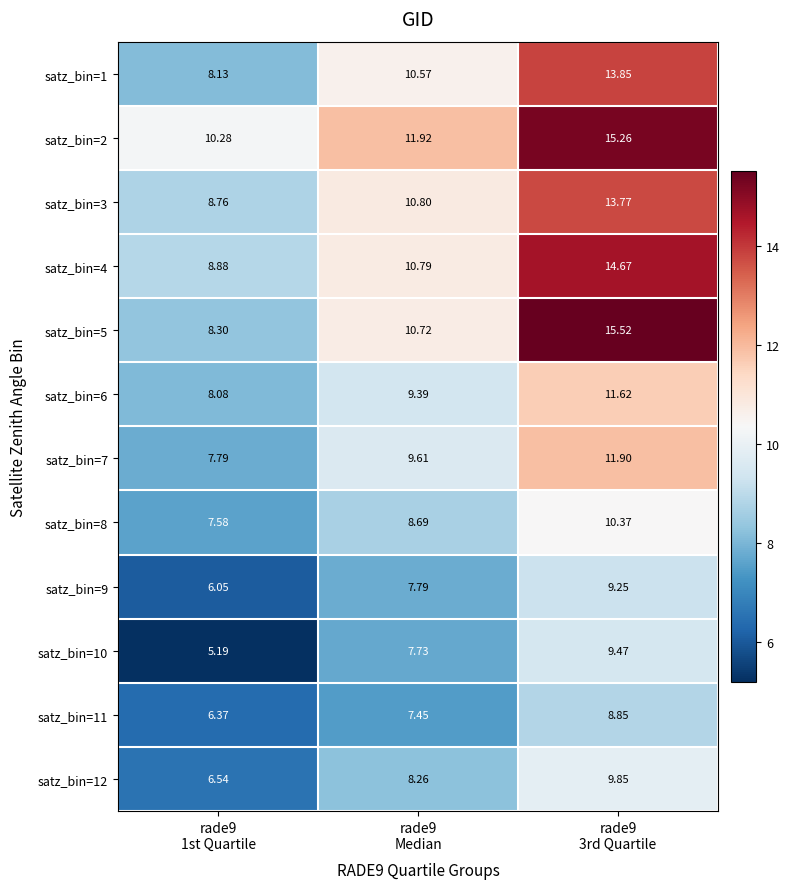

Count the number of data series in this chart.

12